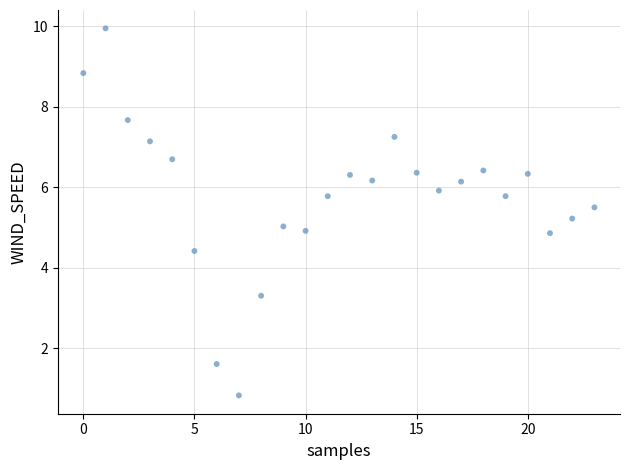

What is the range of Y values (max minus min)?

9.1